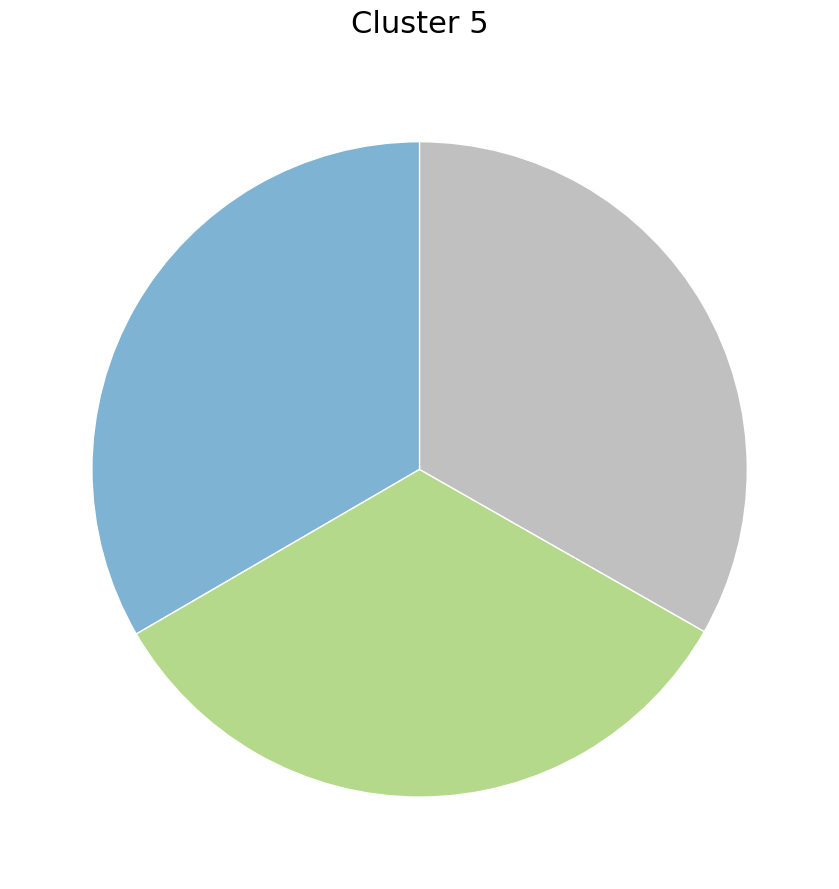

How many slices are in this pie chart?

3